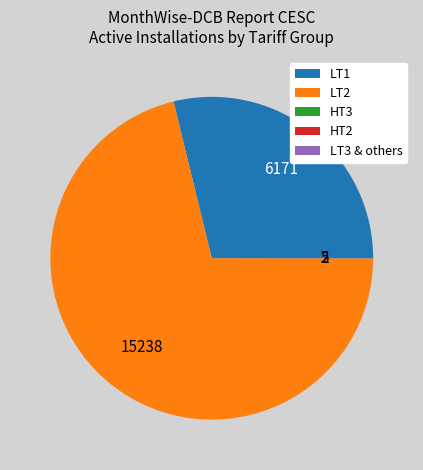

Is there a majority slice in this chart?

Yes